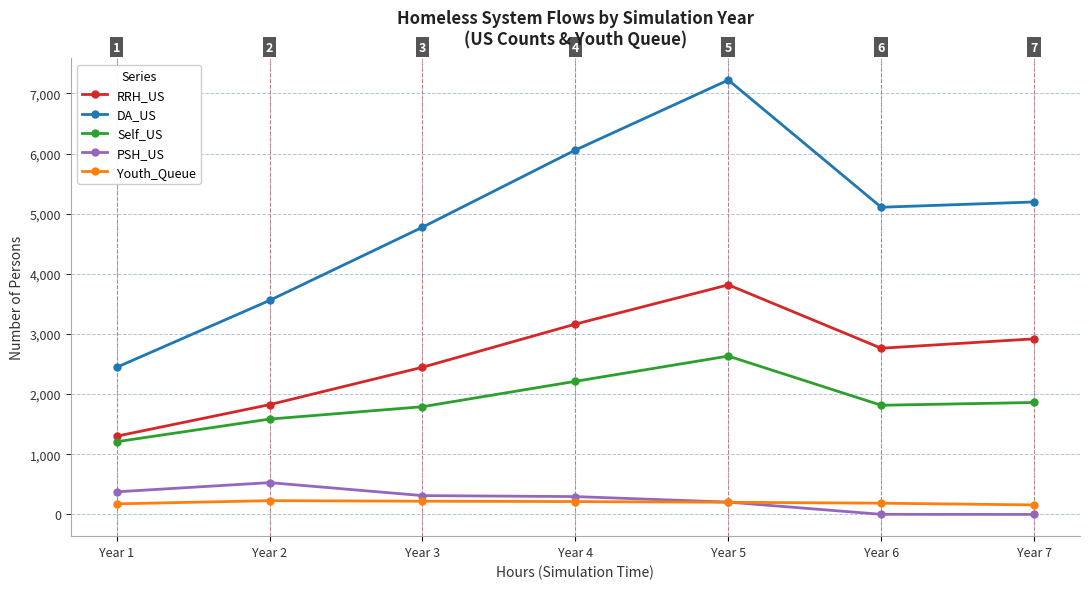

Between Year 1 and Year 3, which series saw the biggest shift?

DA_US